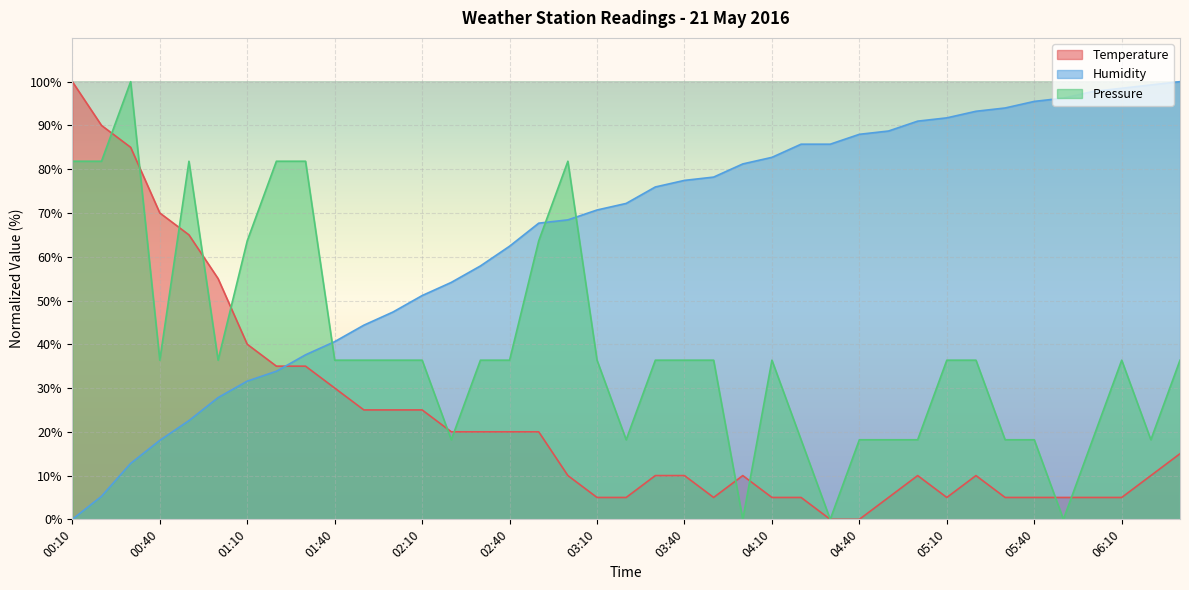

What is the greatest value displayed?

100.0